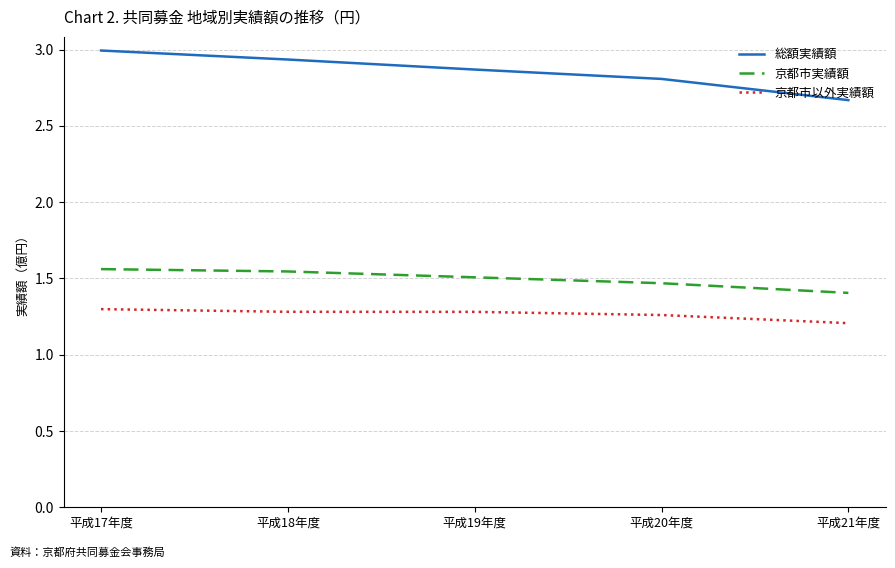

True or false: 京都市実績額 and 京都市以外実績額 intersect in this chart.

False